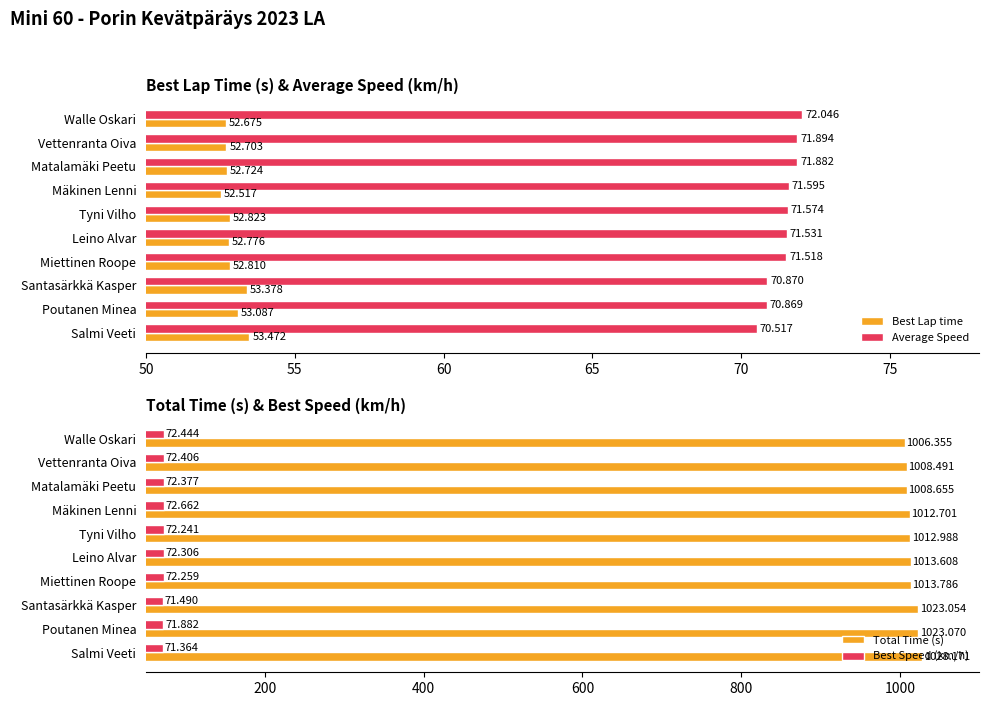

At which label does Best Speed (km/h) reach its minimum?

Salmi Veeti